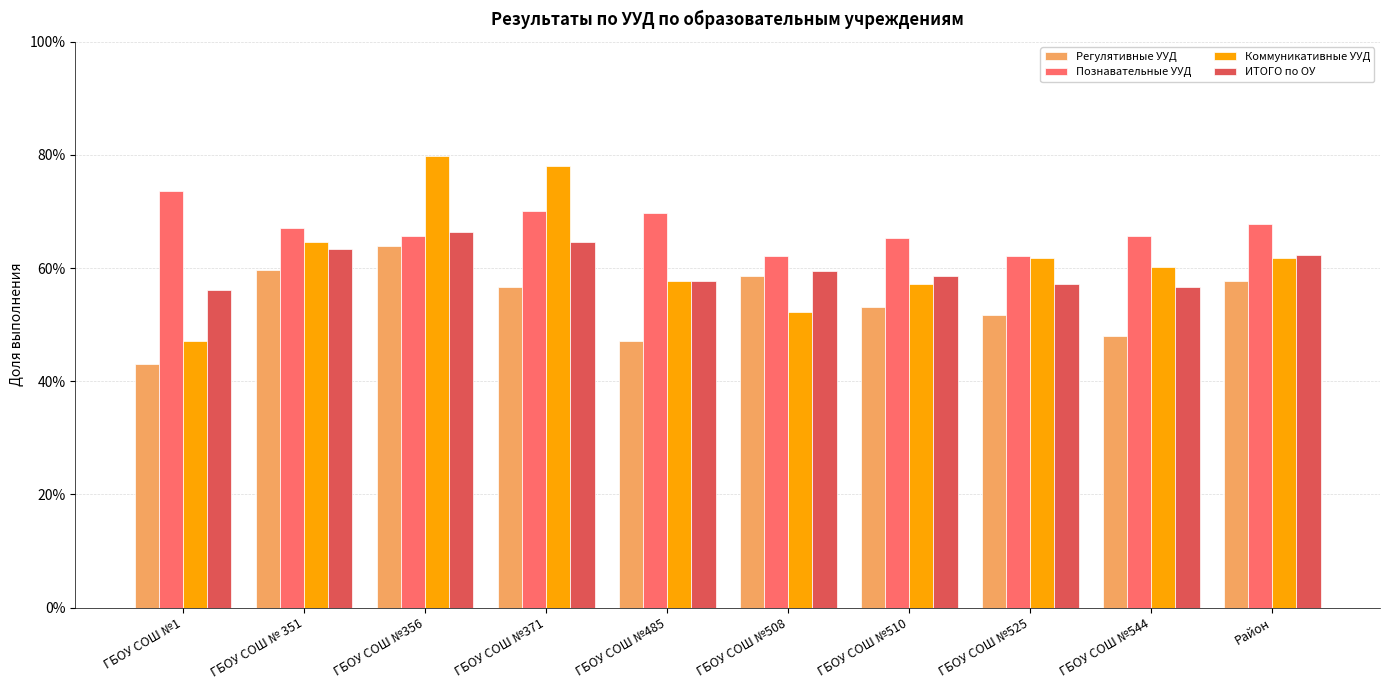

What is the value of the Коммуникативные УУД bar at the 9th from the left?

0.6